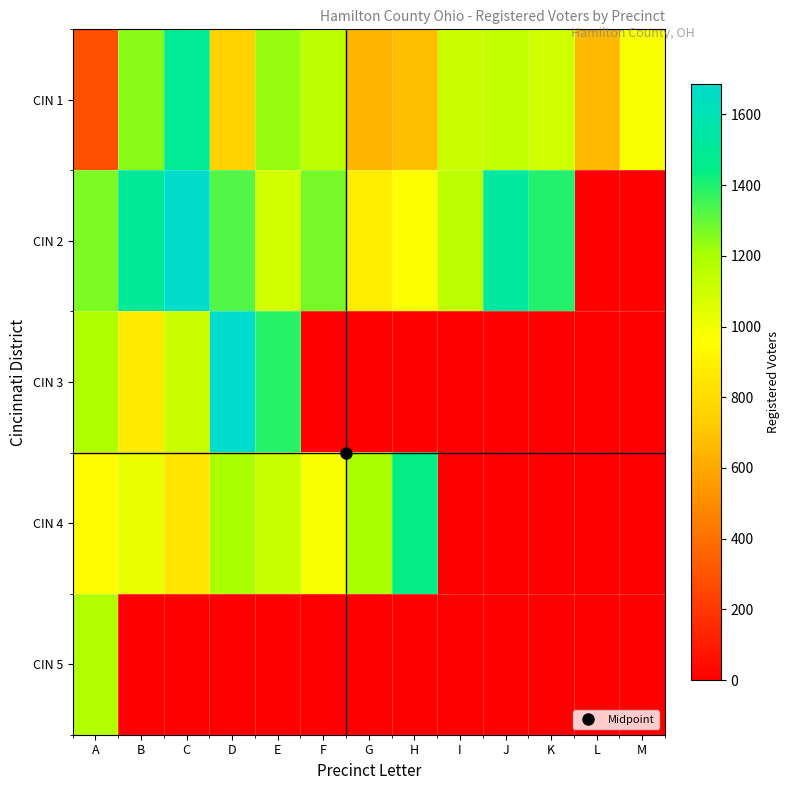

Which series has the largest range (max minus min)?

CIN 3